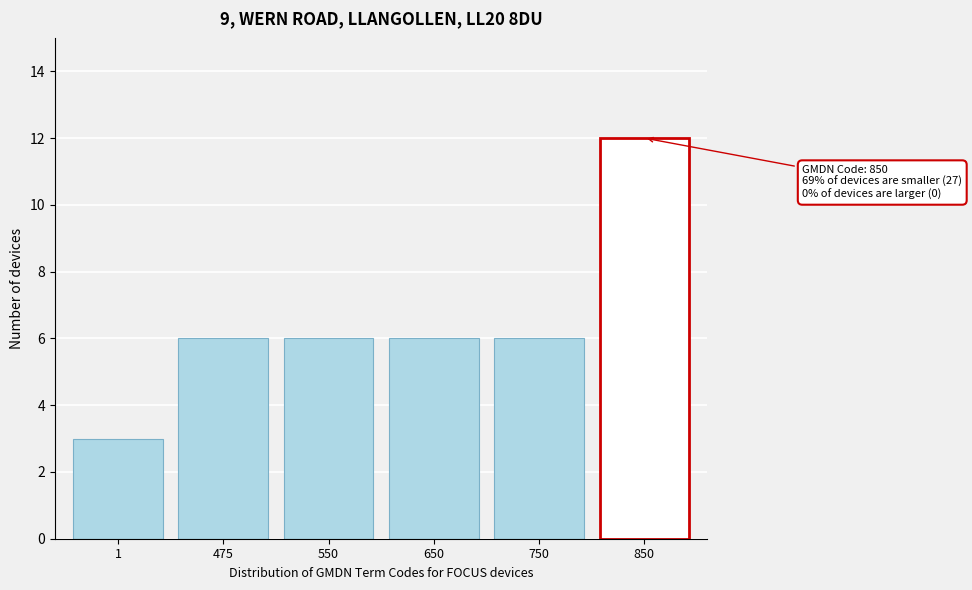

Reading left to right, what are all the values shown in this chart?

1=3	475=6	550=6	650=6	750=6	850=12